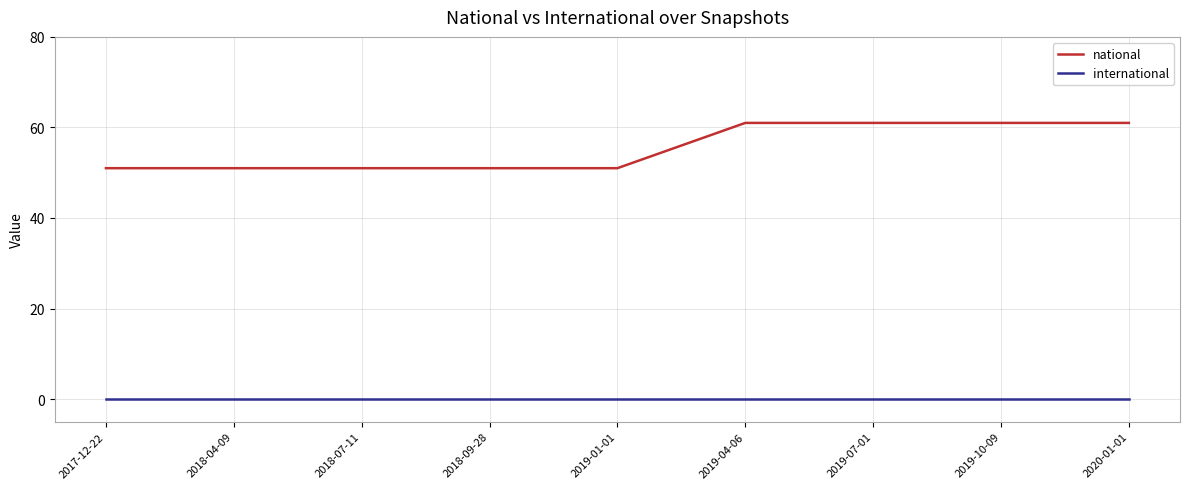

The value of national at 2020-01-01 is 84. True or false?

False